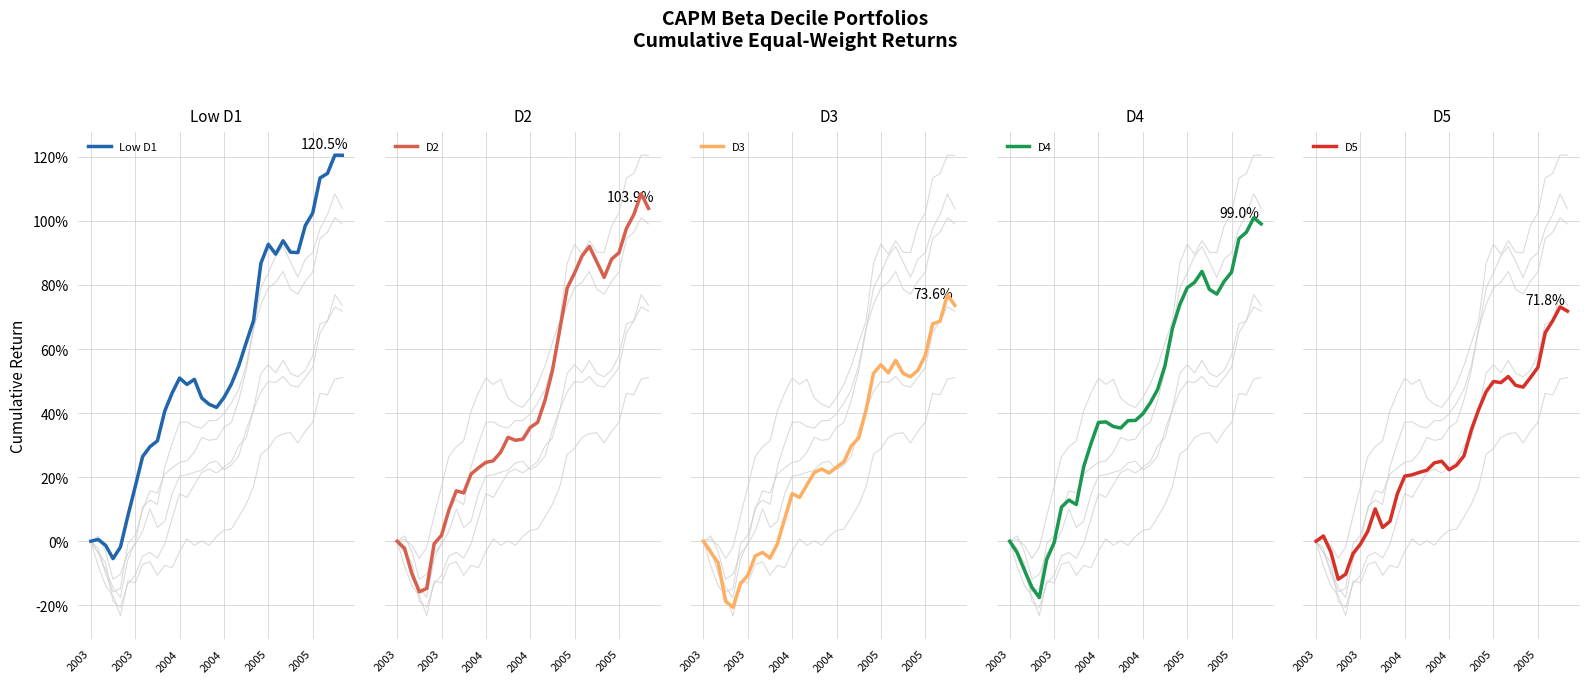

What is the value of the D2 point at the 20th from the left?

0.4